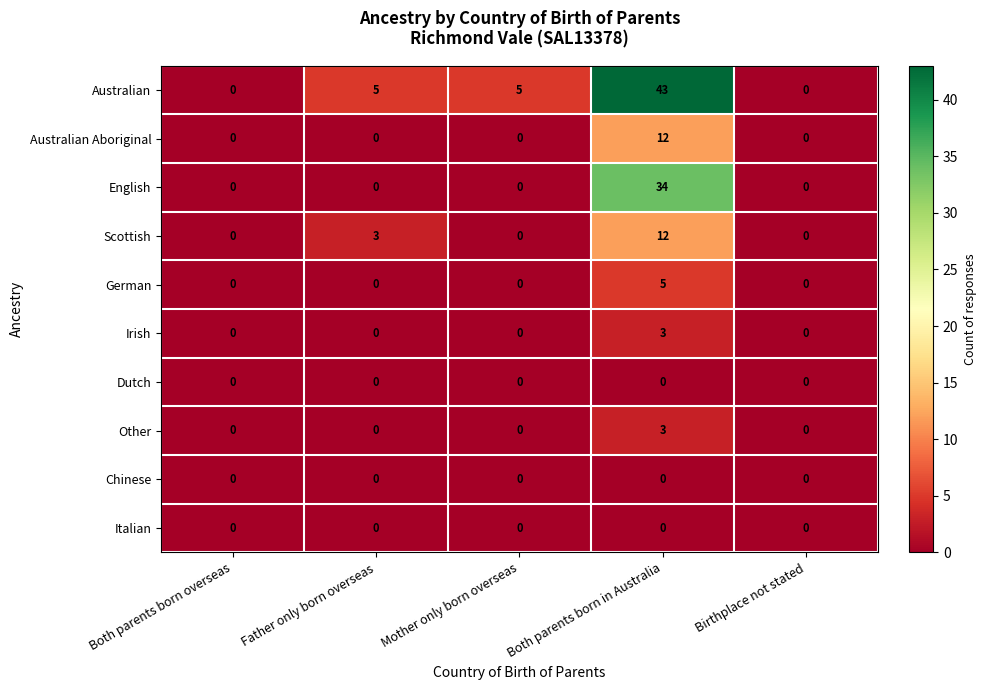

Is the value of Australian Aboriginal at Birthplace not stated greater than the value of Australian at Mother only born overseas?

No